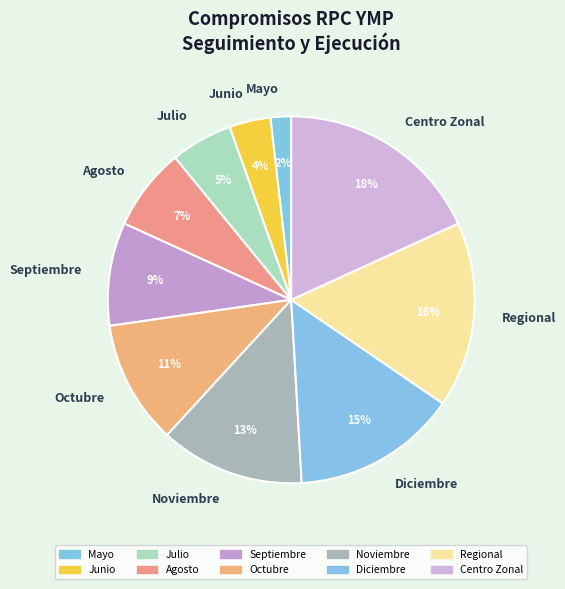

Between Junio and Agosto, which is larger?

Agosto